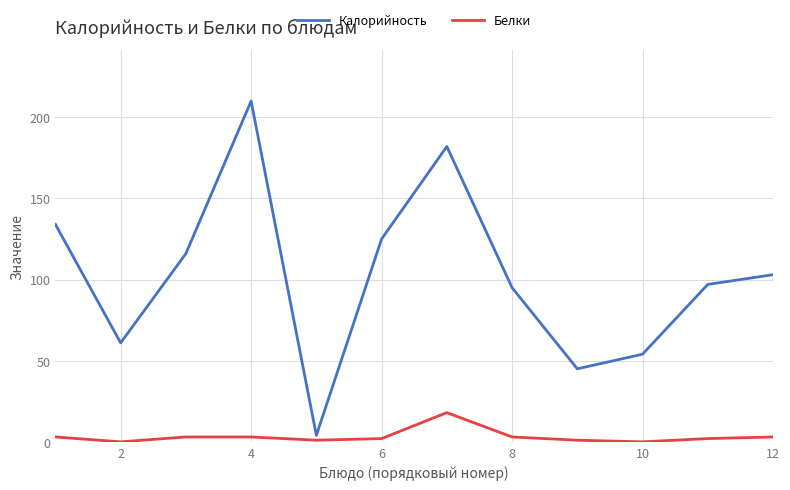

What is the highest value of the Белки series?

18